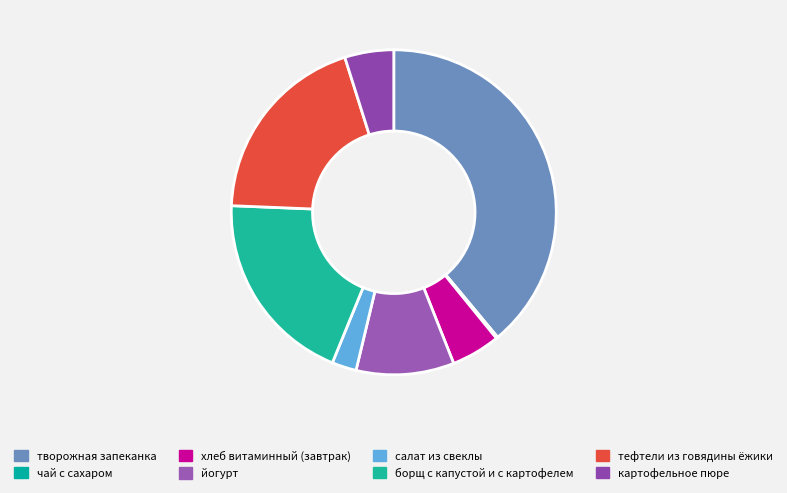

Count the number of slices in the pie.

8